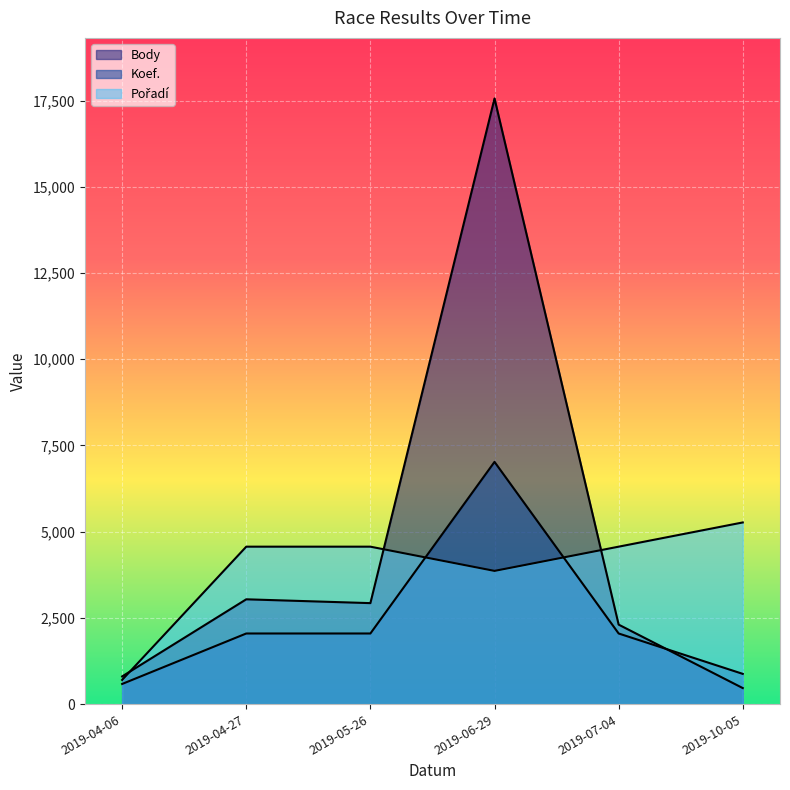

What is the total value across all series at 2019-06-29?

28448.8